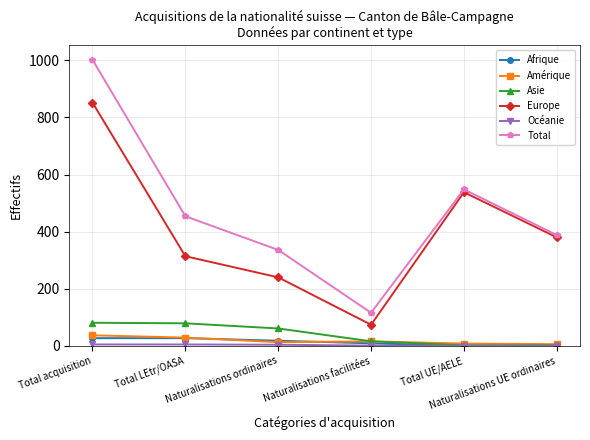

In Amérique, how many points are higher than both neighbors (excluding endpoints)?

1